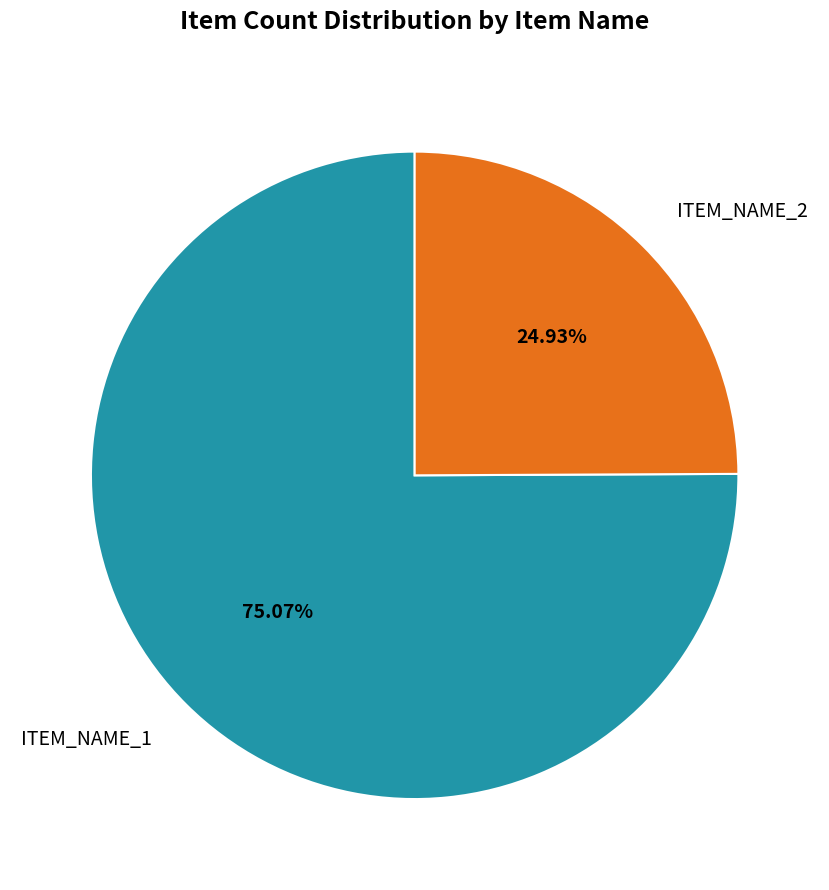

Which slice represents more than half of the pie?

ITEM_NAME_1